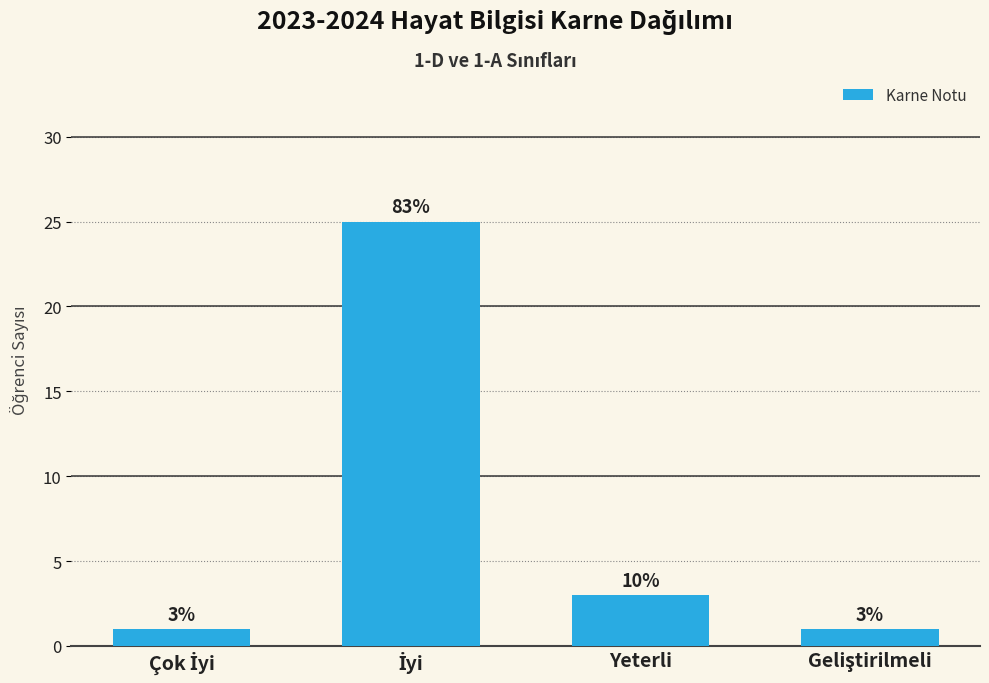

Reading left to right, list all the values displayed in this chart.

1	25	3	1